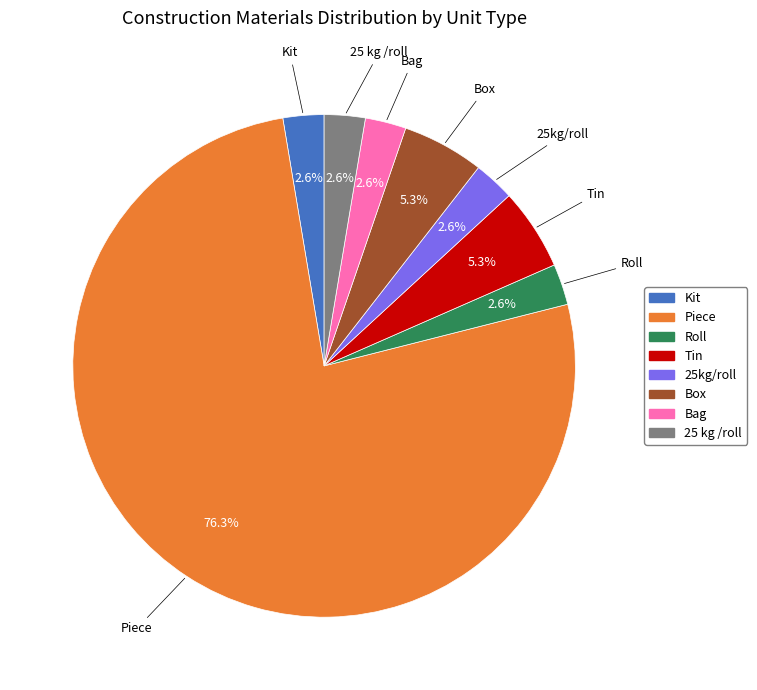

To the nearest percent, what is the difference between the Tin and Piece slice percentages?

71%